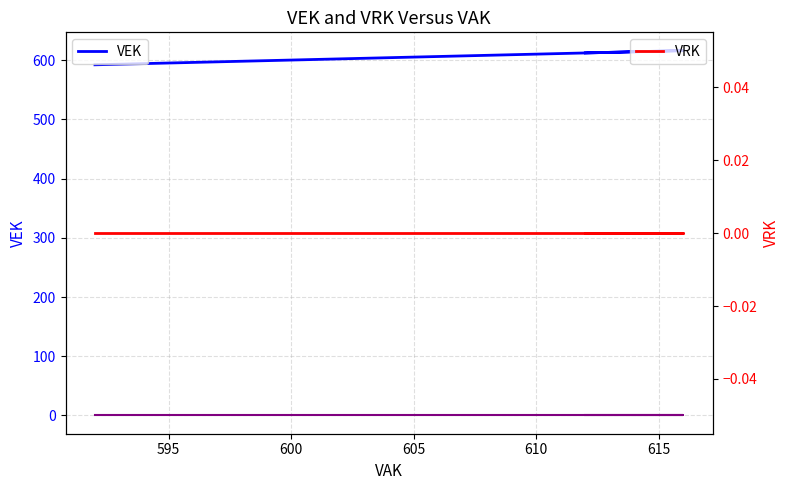

Which series has the widest spread of values?

VEK